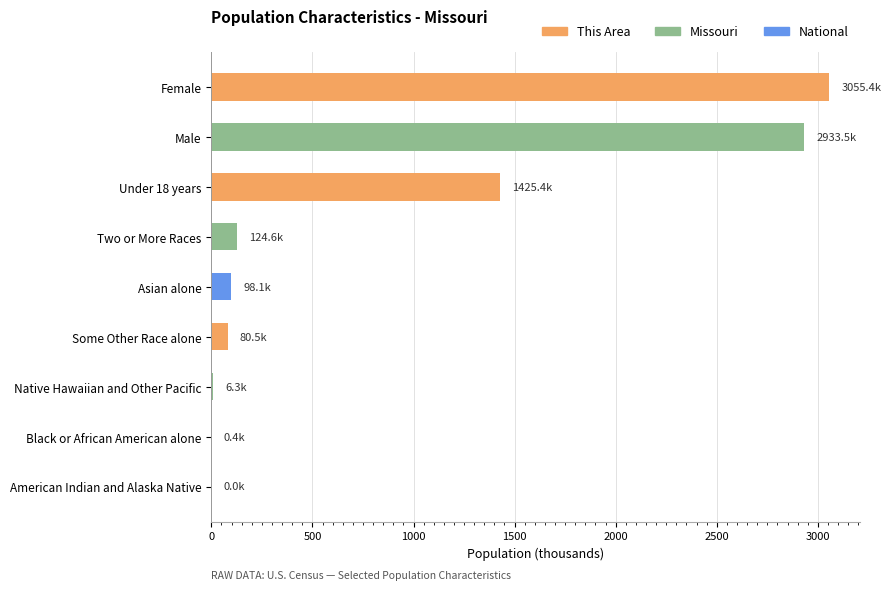

Which category has the highest value across all series?

Female